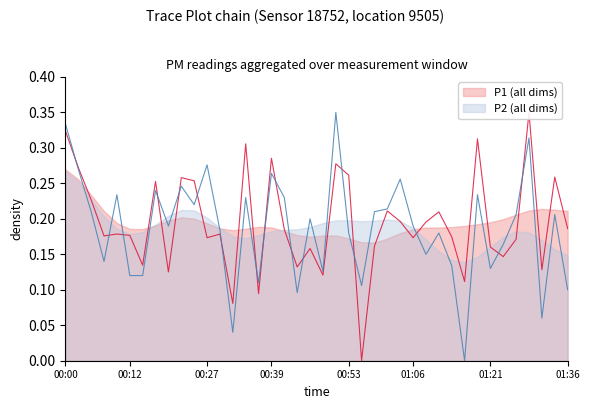

How many values in the P2 series exceed 0?

39